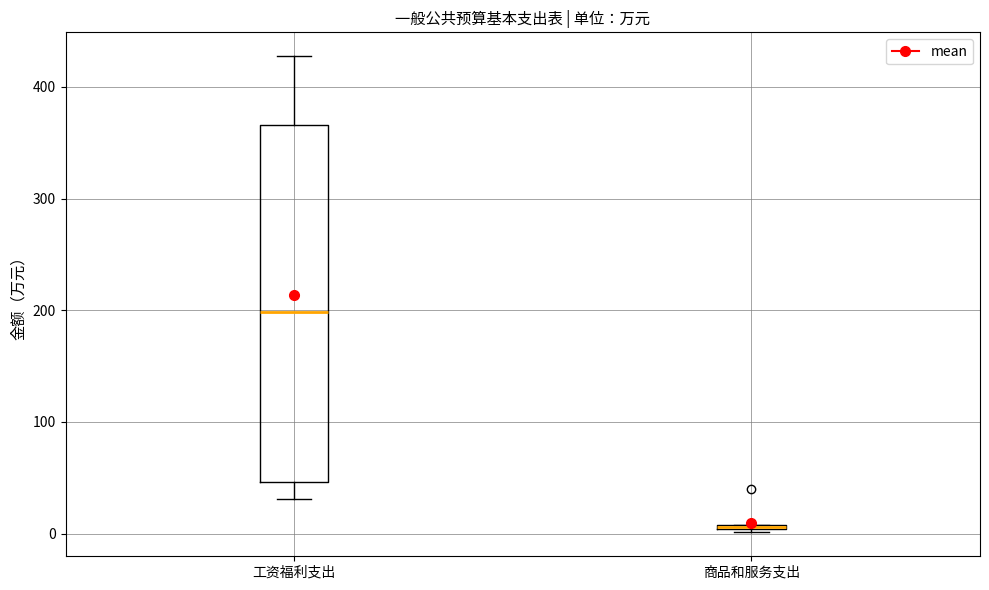

Comparing the boxes themselves (not the whiskers), which one is the tallest?

工资福利支出